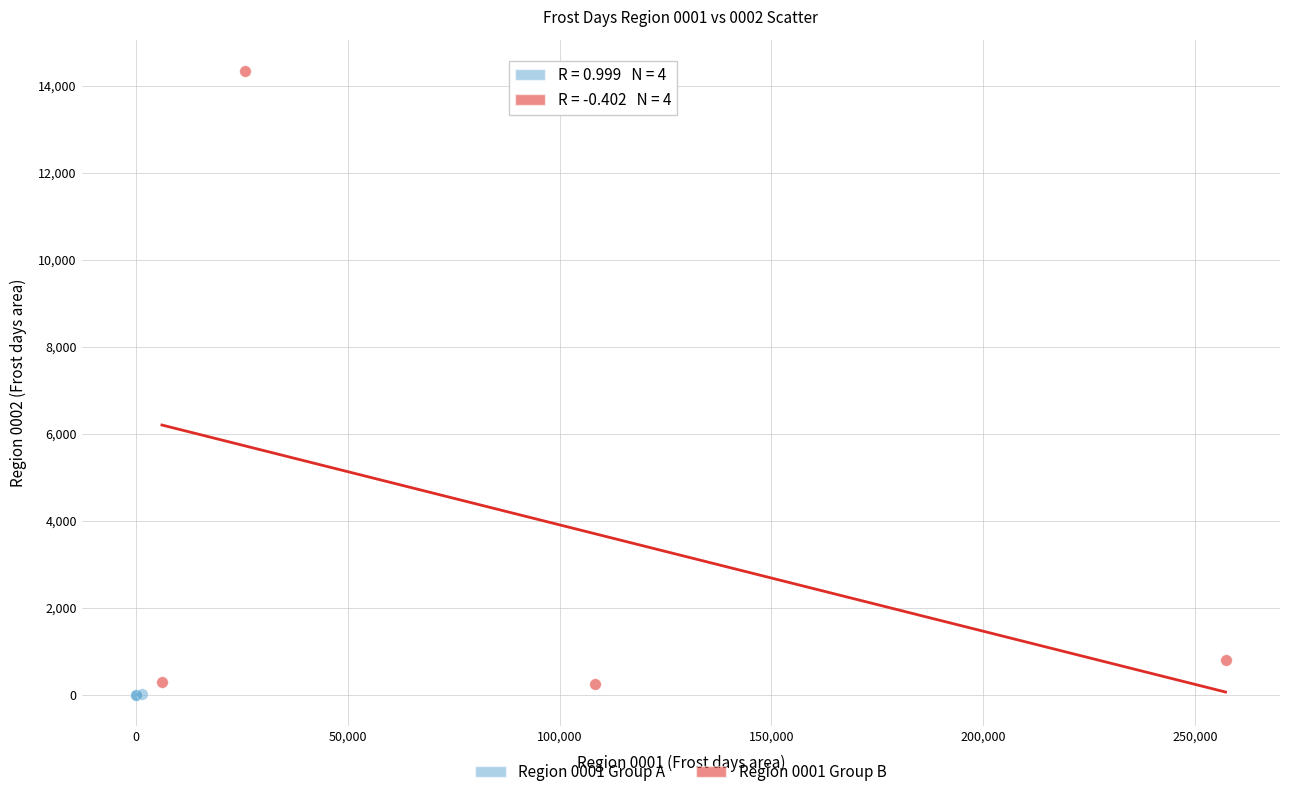

Which series reaches the maximum Y coordinate?

Region 0001 Group B